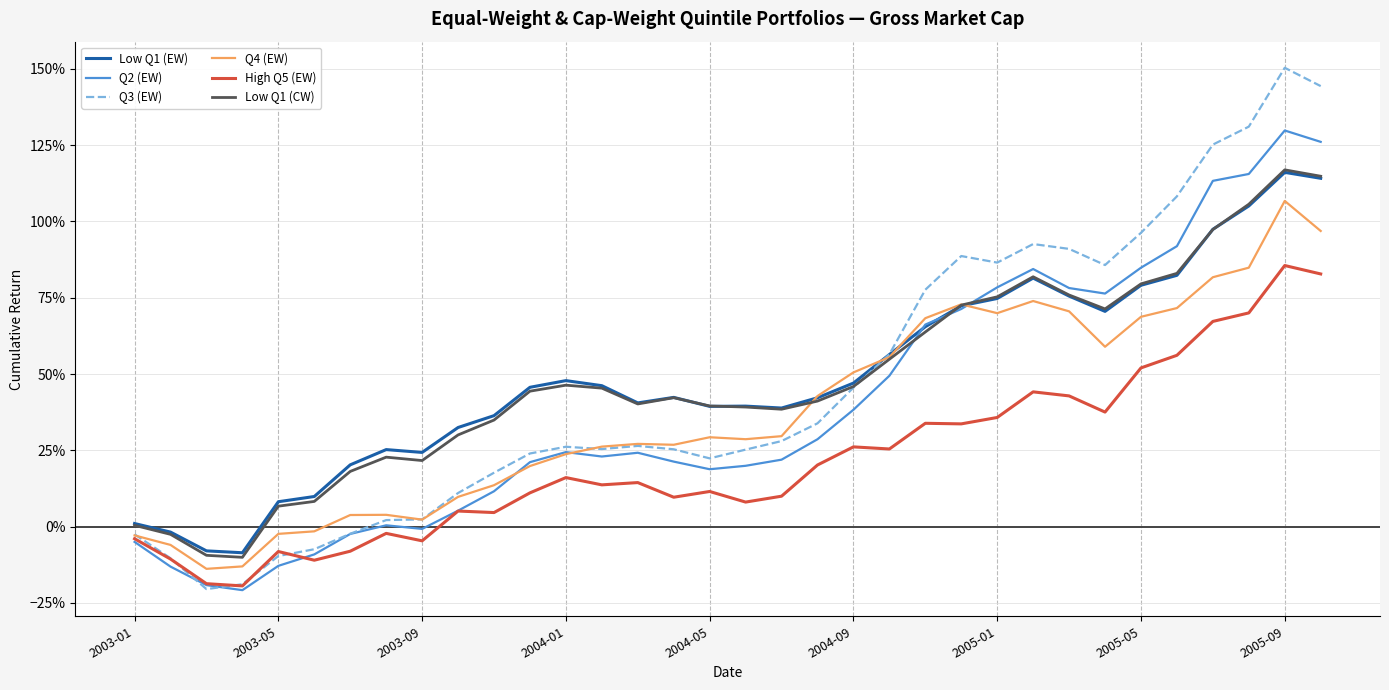

True or false: Low Q1 (CW) has more than 1 interior local peaks.

True